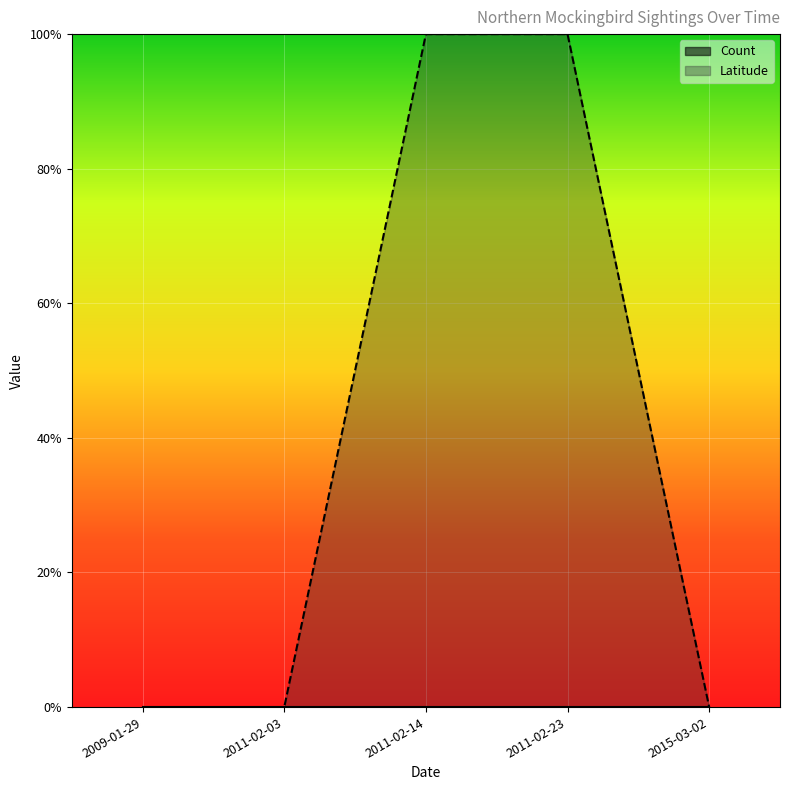

List the labels in order of value, smallest first.

2009-01-29, 2011-02-03, 2015-03-02, 2011-02-14, 2011-02-23